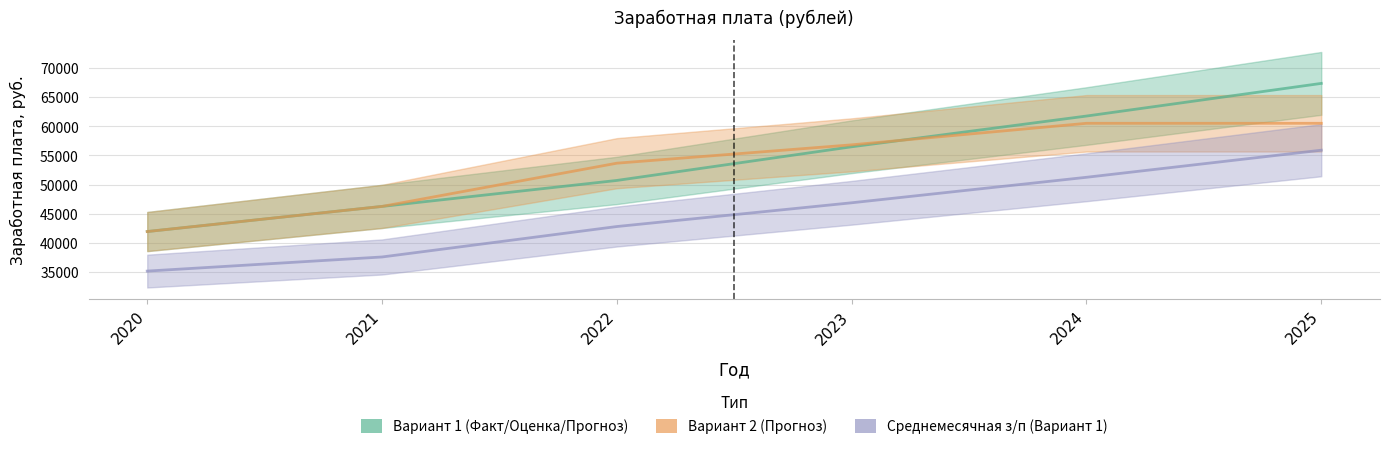

What is the difference between the Среднемесячная з/п (Вариант 1) values at 2020 and 2021?

2420.0